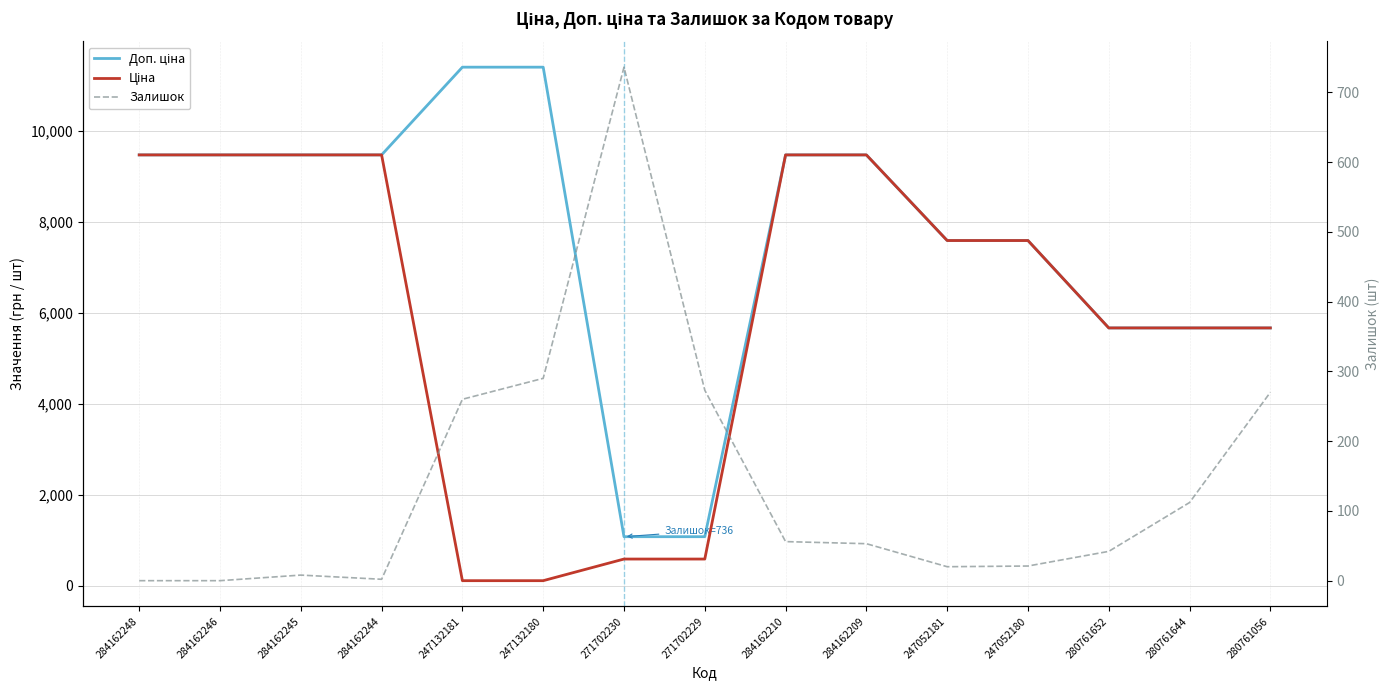

How many times do Ціна and Залишок cross each other?

2